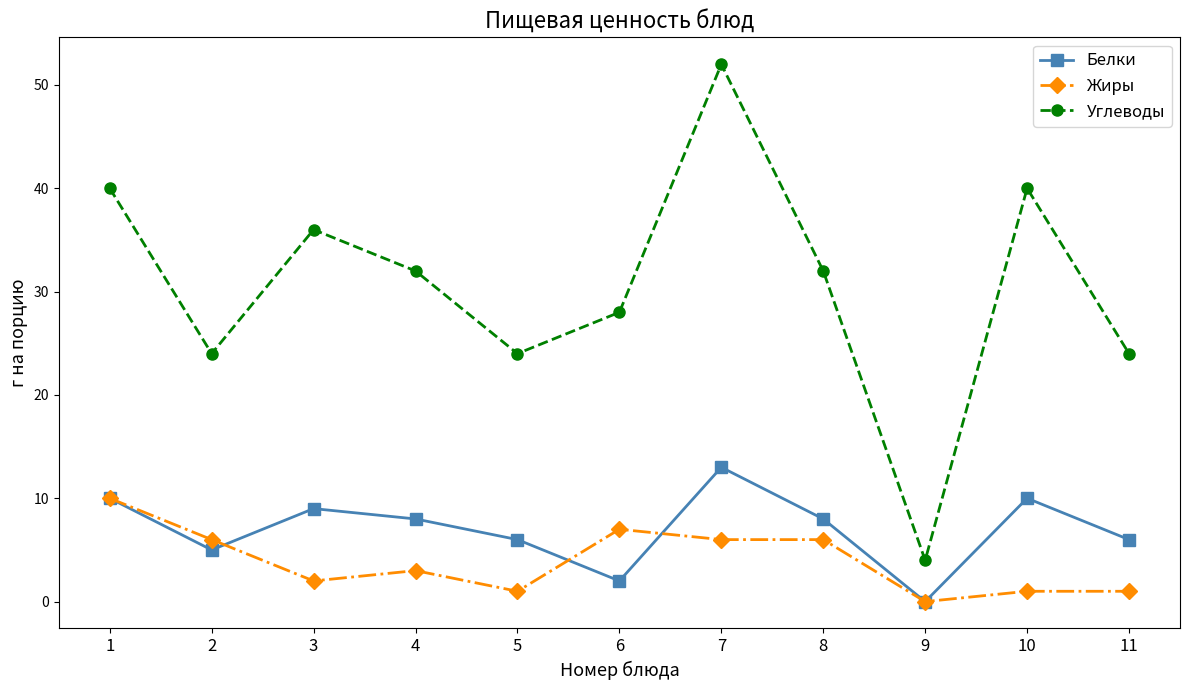

True or false: Жиры and Углеводы intersect in this chart.

False